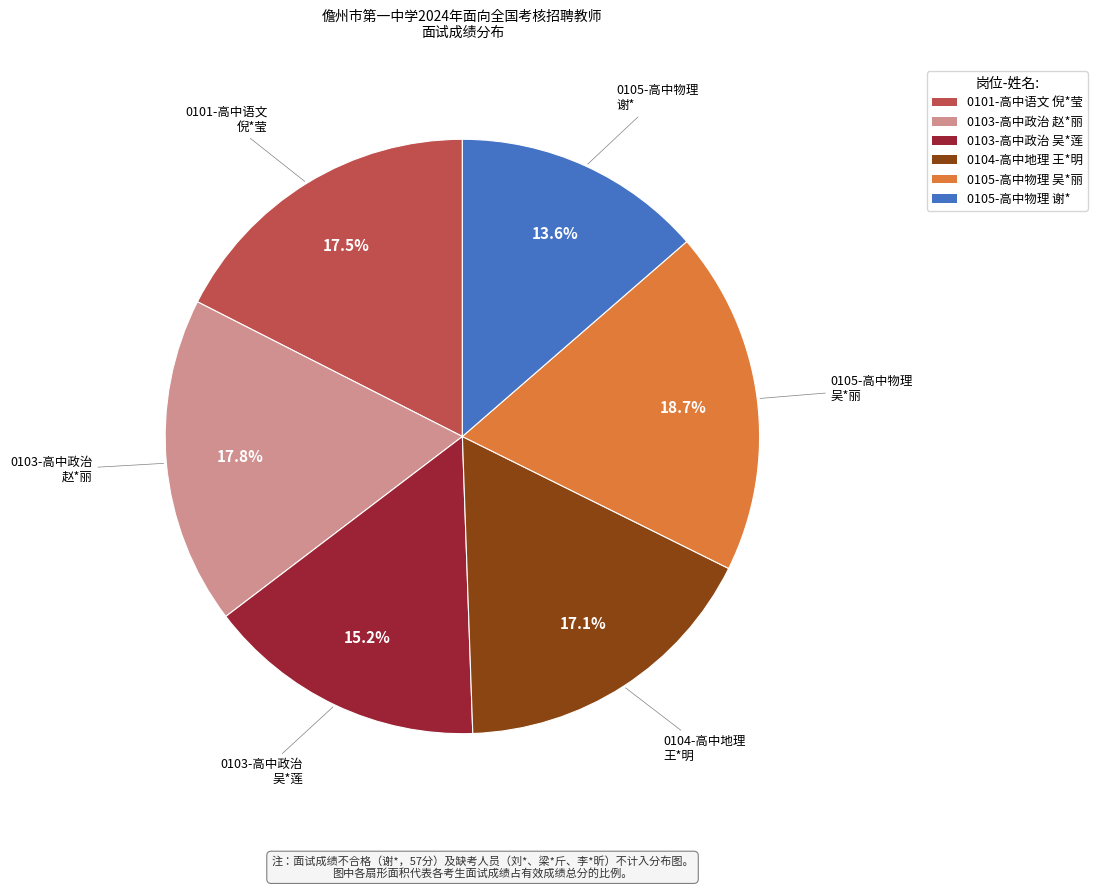

Is 0105-高中物理 谢* the majority of the pie?

No